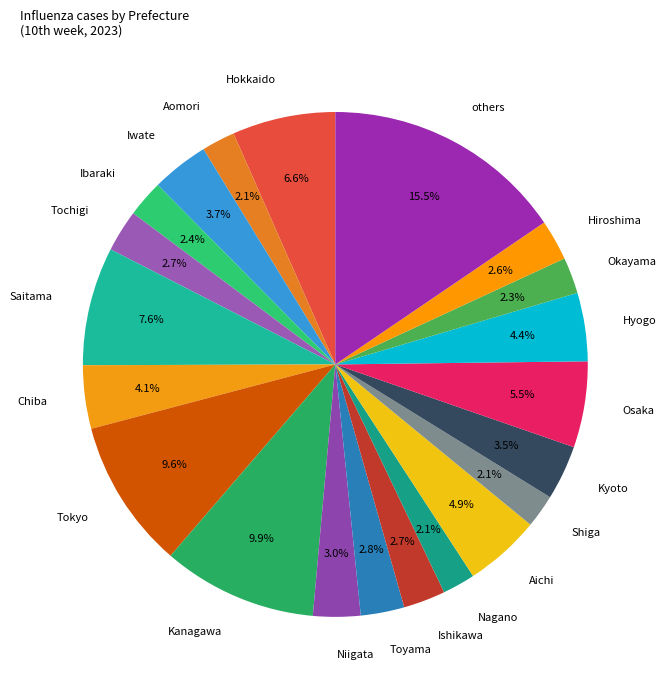

What is the ratio of the value at Hyogo to the value at Shiga?

2.1